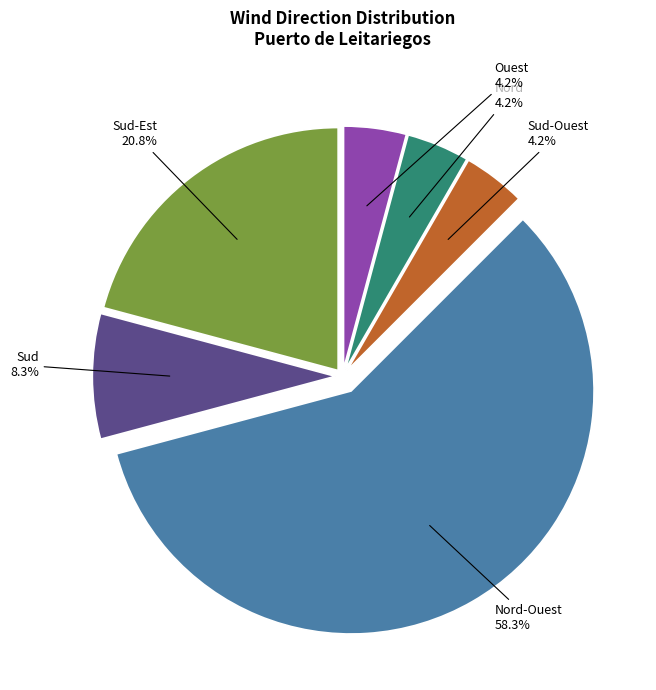

What percentage is the Ouest slice, to the nearest percent?

4%